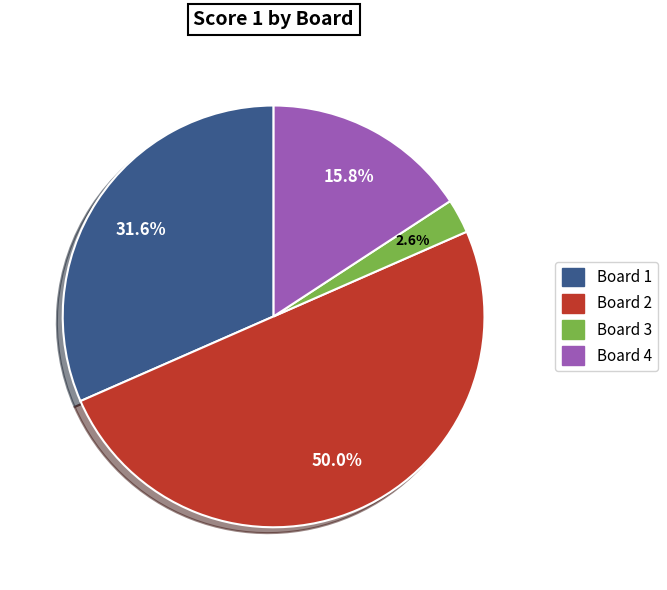

To the nearest percent, what is the combined percentage of Board 2 and Board 4?

66%